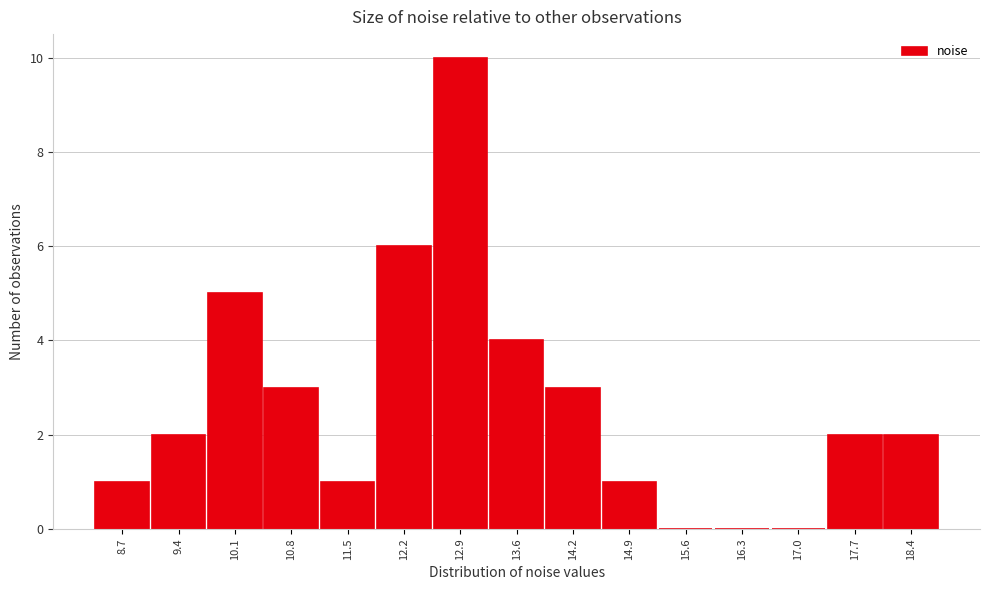

Reading left to right, list every bar in this chart as the range it spans on the x-axis followed by its height. Neither the bar edges nor the heights are printed on the chart, so give them approximately, as read against the axes.

8.4 to 9.1: 1
9.1 to 9.8: 2
9.8 to 10.4: 5
10.4 to 11.1: 3
11.1 to 11.8: 1
11.8 to 12.5: 6
12.5 to 13.2: 10
13.2 to 13.9: 4
13.9 to 14.6: 3
14.6 to 15.3: 1
15.3 to 16.0: 0
16.0 to 16.7: 0
16.7 to 17.4: 0
17.4 to 18.0: 2
18.0 to 18.7: 2